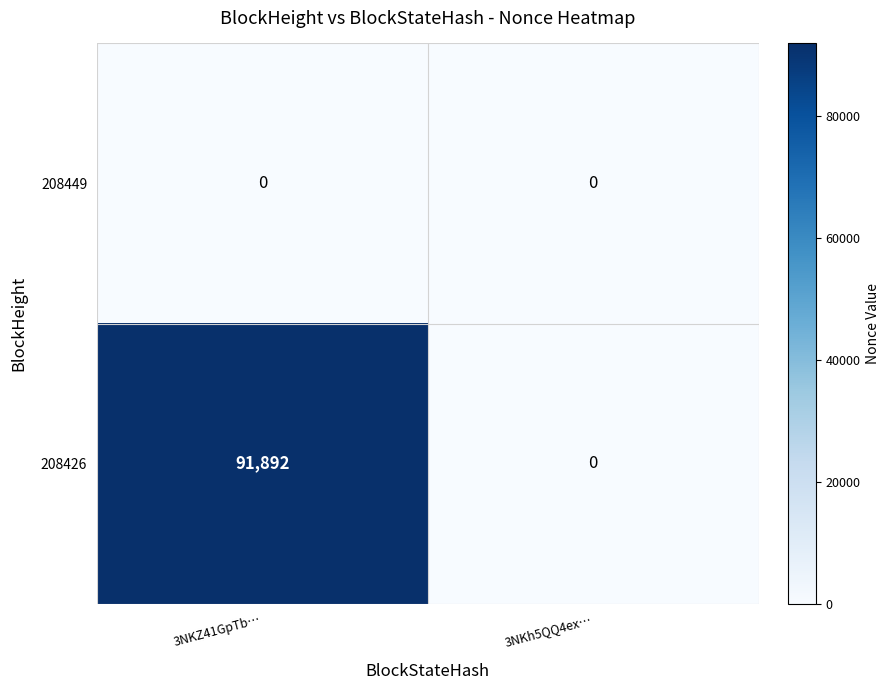

The 208426 series shows 44600 at 3NKh5QQ4ex…. True or false?

False